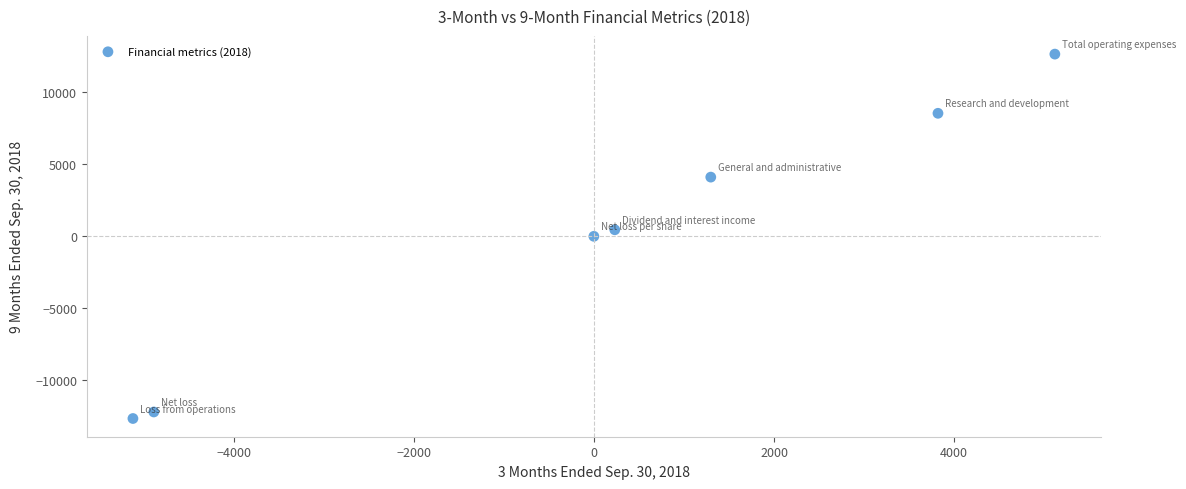

What is the average X value?

66.2